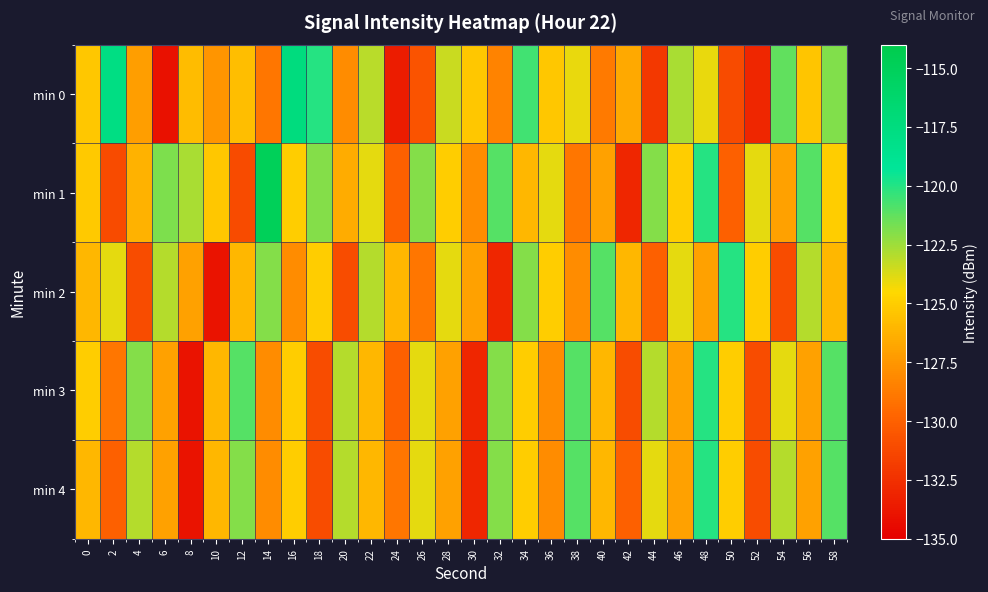

Count the number of categories in the chart.

30